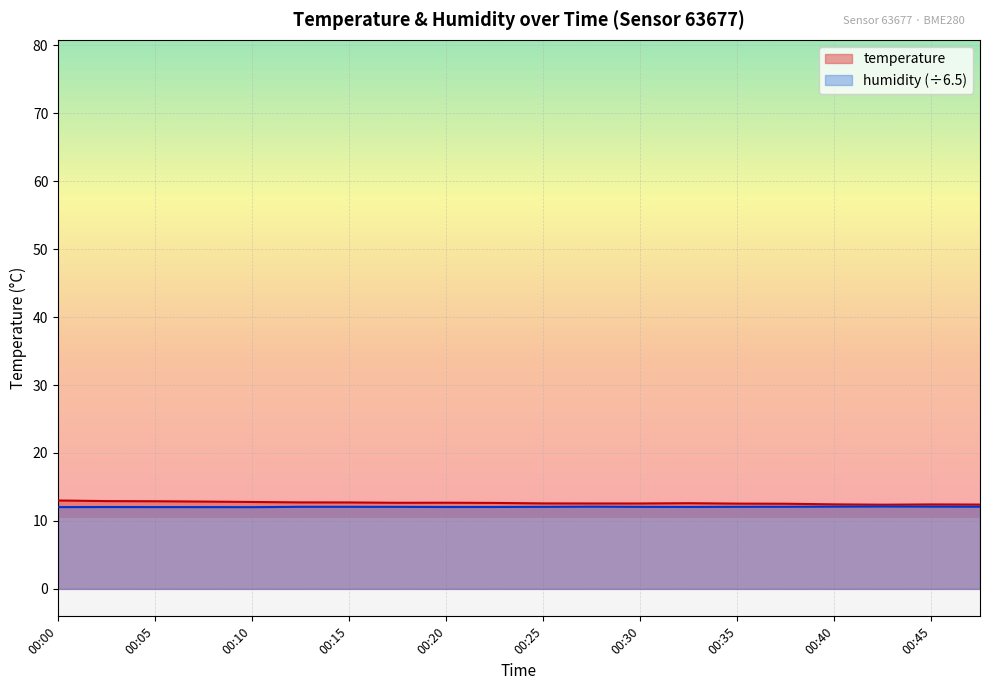

What is the sum of the temperature values at 00:00 and 00:25?

25.6